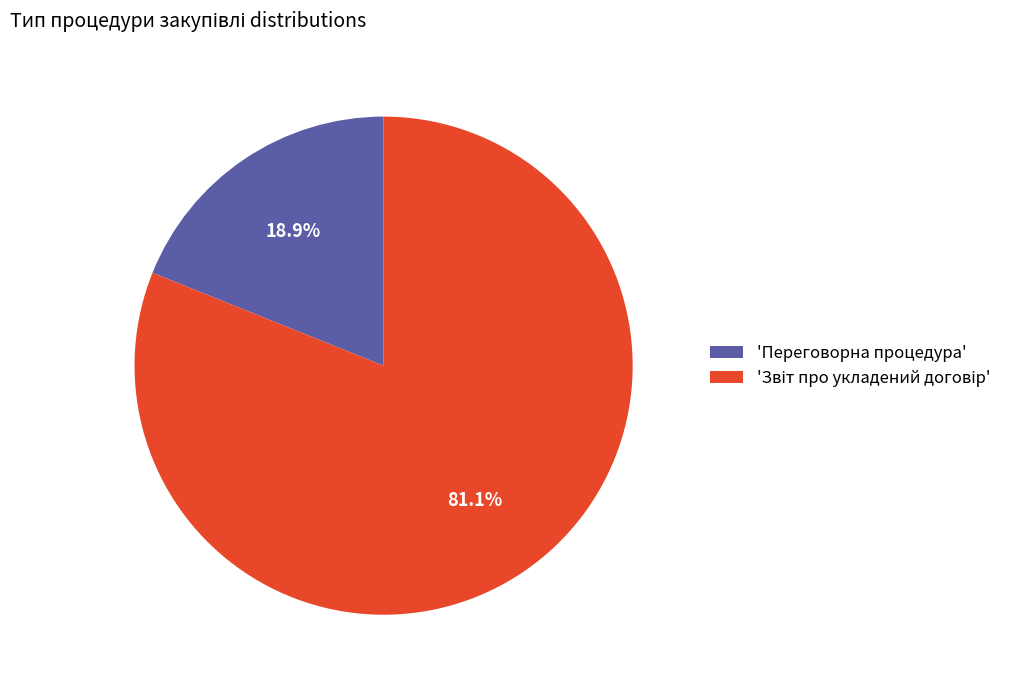

How much of the chart is everything except 'Переговорна процедура'?

81.1%